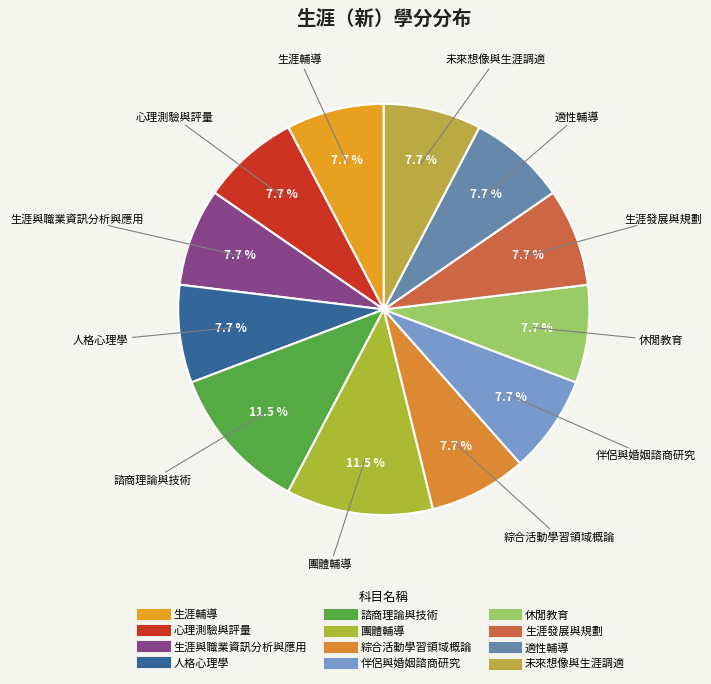

How many segments does this pie chart have?

12